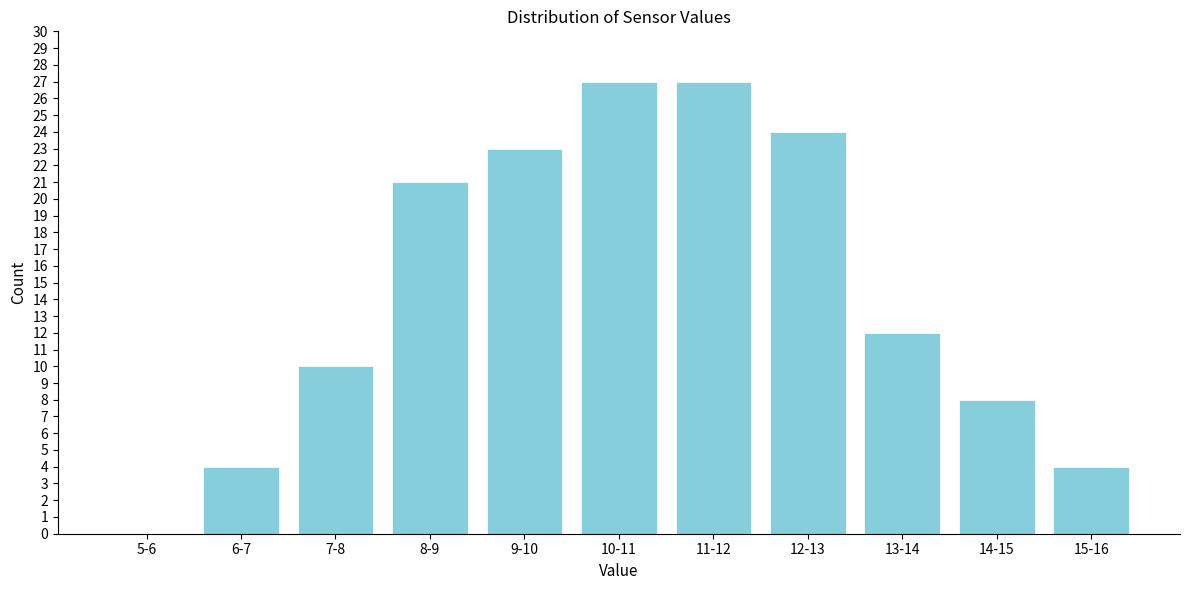

Reading left to right, what are all the values shown in this chart?

5-6=0	6-7=4	7-8=10	8-9=21	9-10=23	10-11=27	11-12=27	12-13=24	13-14=12	14-15=8	15-16=4